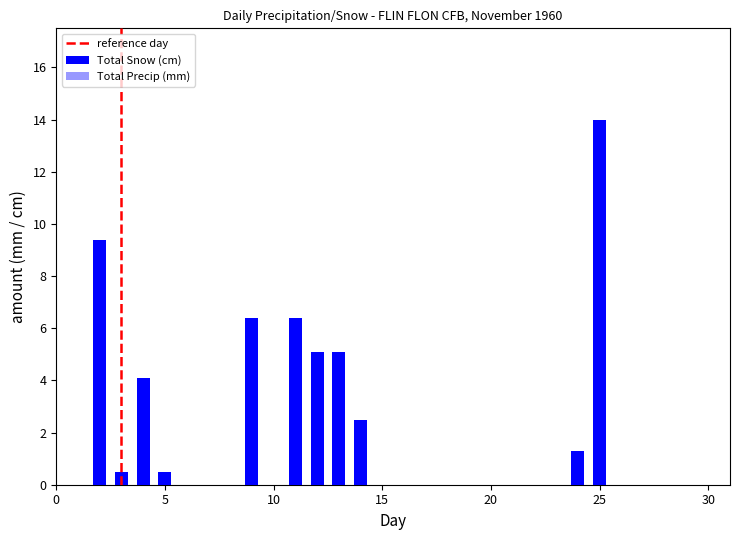

What are all the series names shown in the legend?

Total Snow (cm), Total Precip (mm)